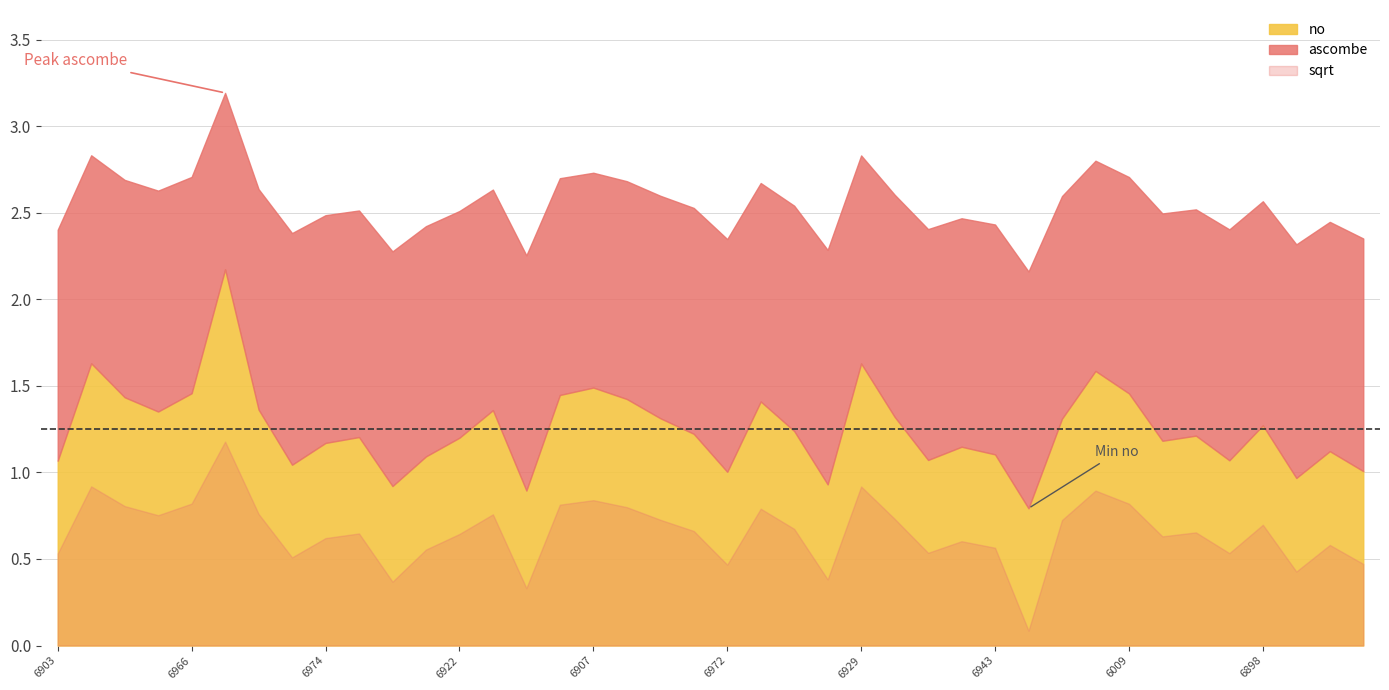

True or false: no has more than 0 interior local peaks.

True